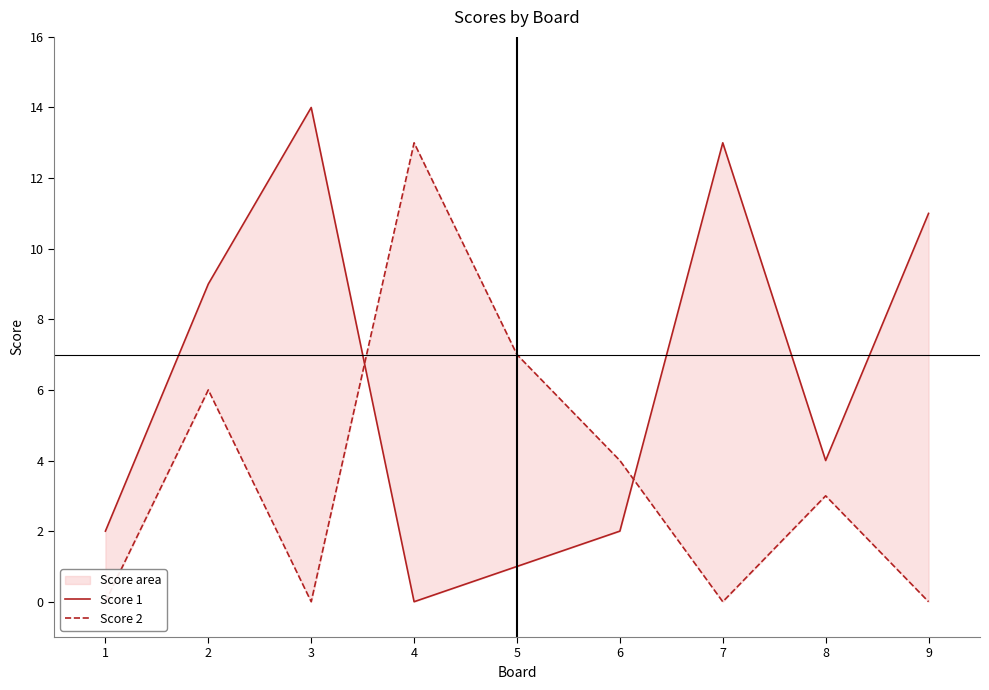

Where is Score 1 nearest to the value 7?

2